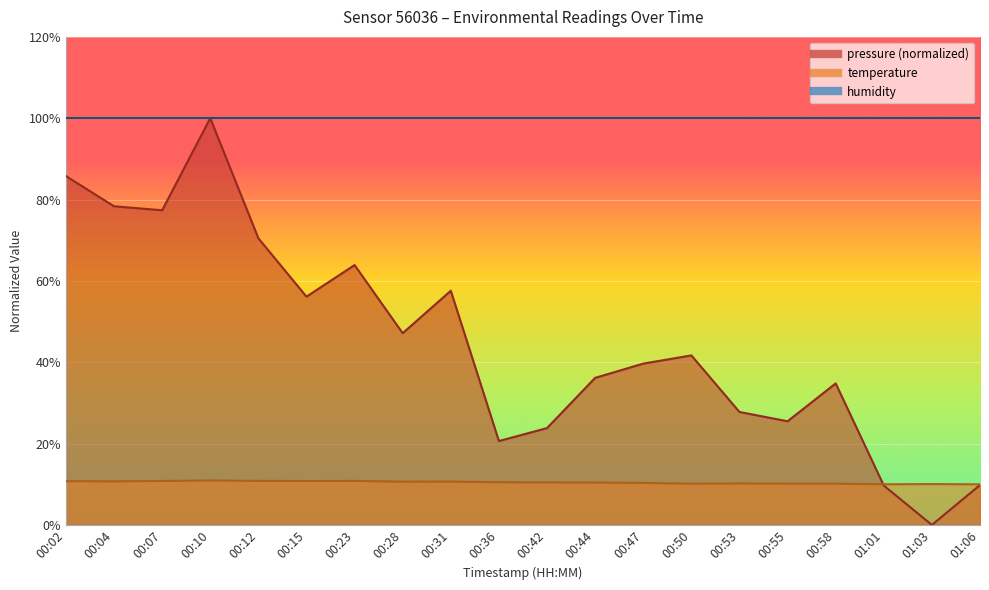

Where is temperature nearest to the value 10?

01:01